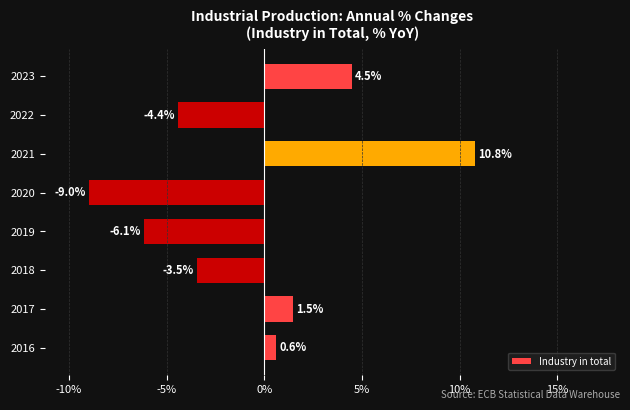

At which category does the chart reach its minimum across all series?

2020